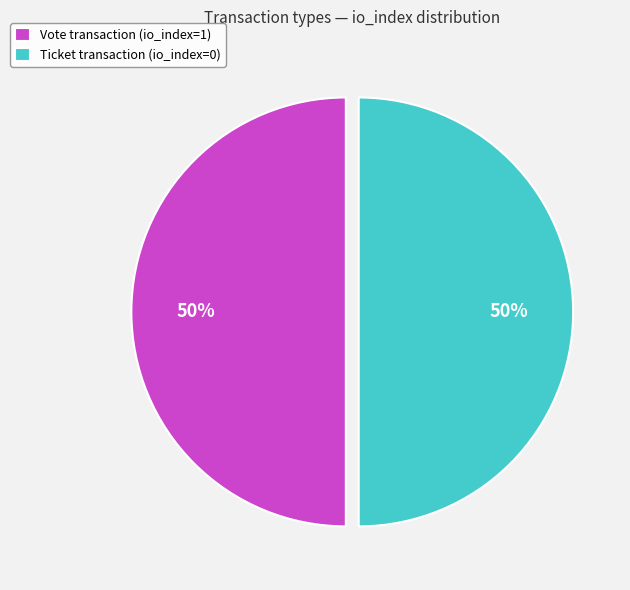

Do Ticket transaction (io_index=0) and Vote transaction (io_index=1) together represent more than half of the pie?

Yes